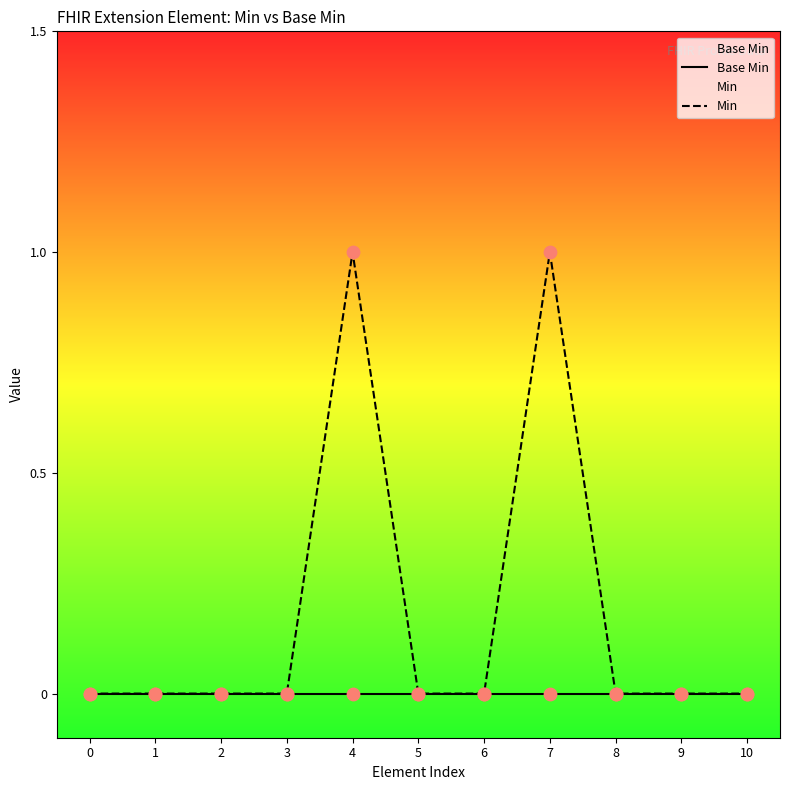

Which series has the largest total across all categories?

Min